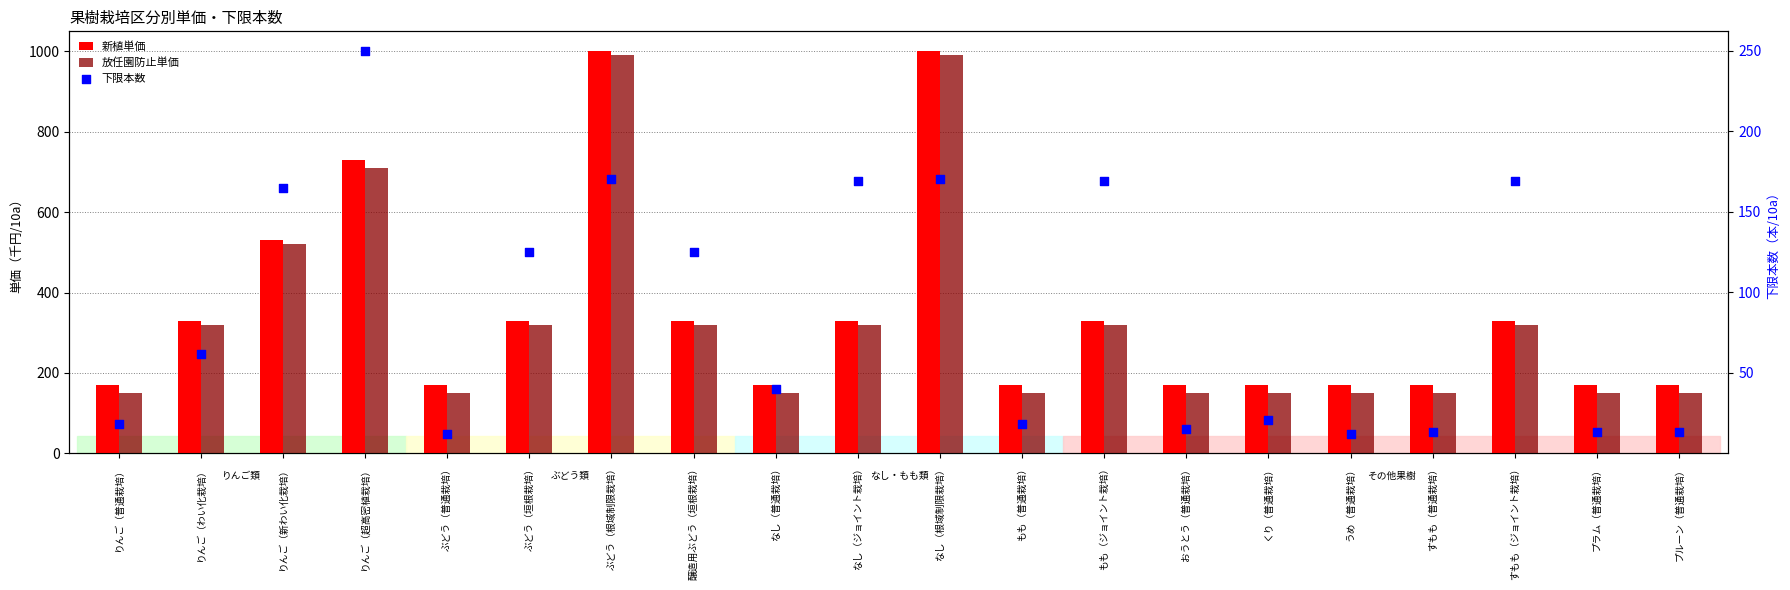

At which category is the sum across all series the highest?

ぶどう（根域制限栽培）